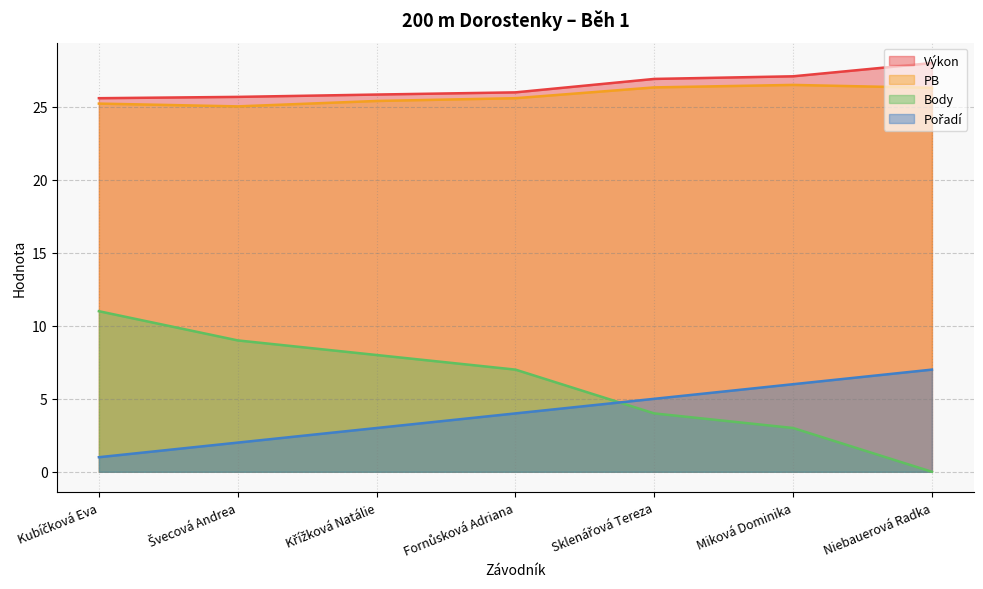

Rank the categories by PB value from highest to lowest.

Miková Dominika, Sklenářová Tereza, Niebauerová Radka, Fornůsková Adriana, Křížková Natálie, Kubíčková Eva, Švecová Andrea